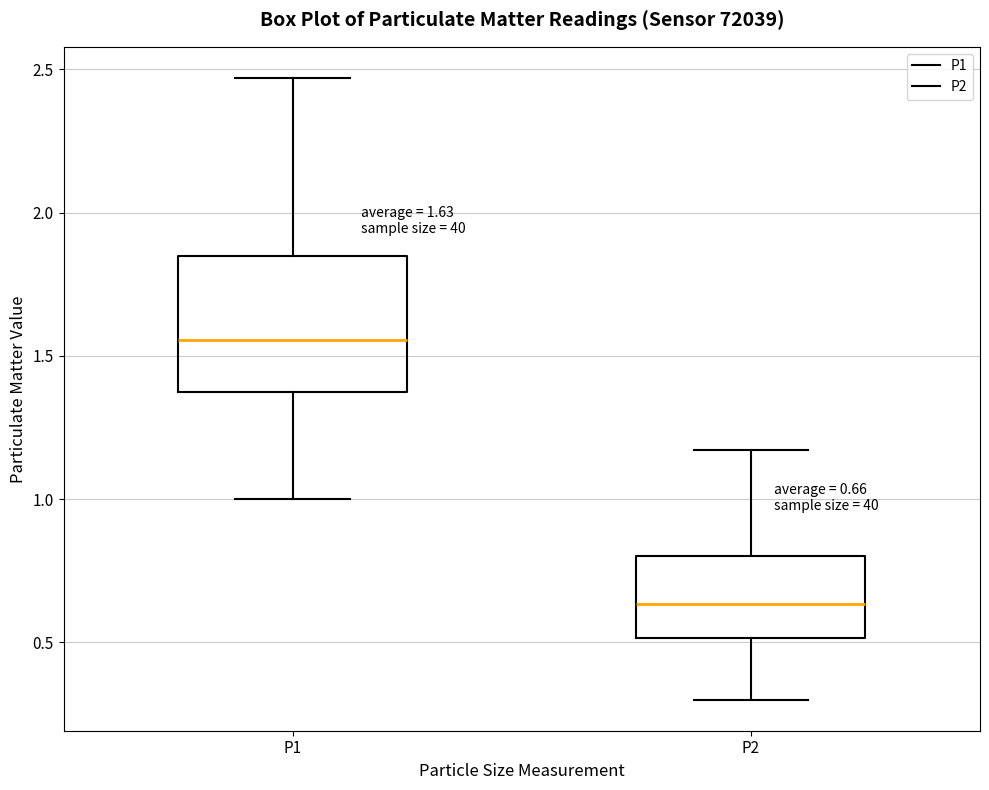

Which box is the tallest, from its lower edge to its upper edge?

P1